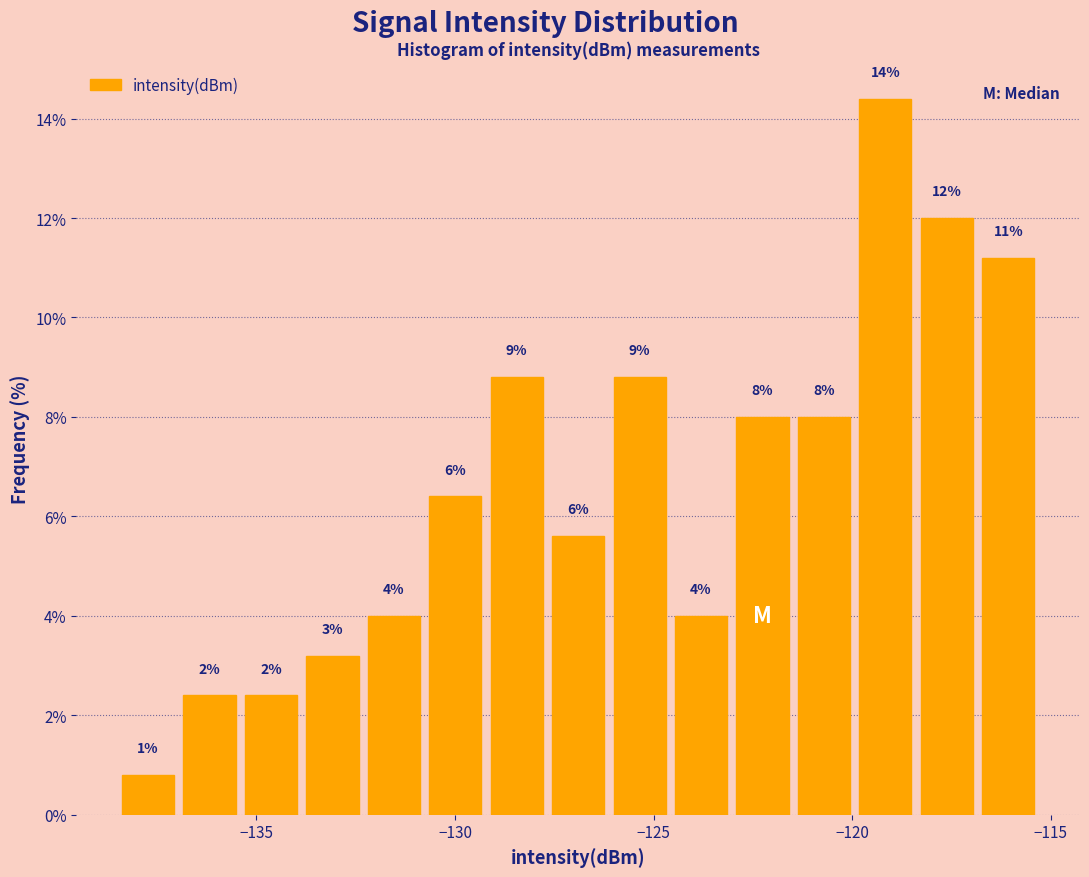

Read against the x-axis, roughly where is the centre of the tallest bar?

-119.0